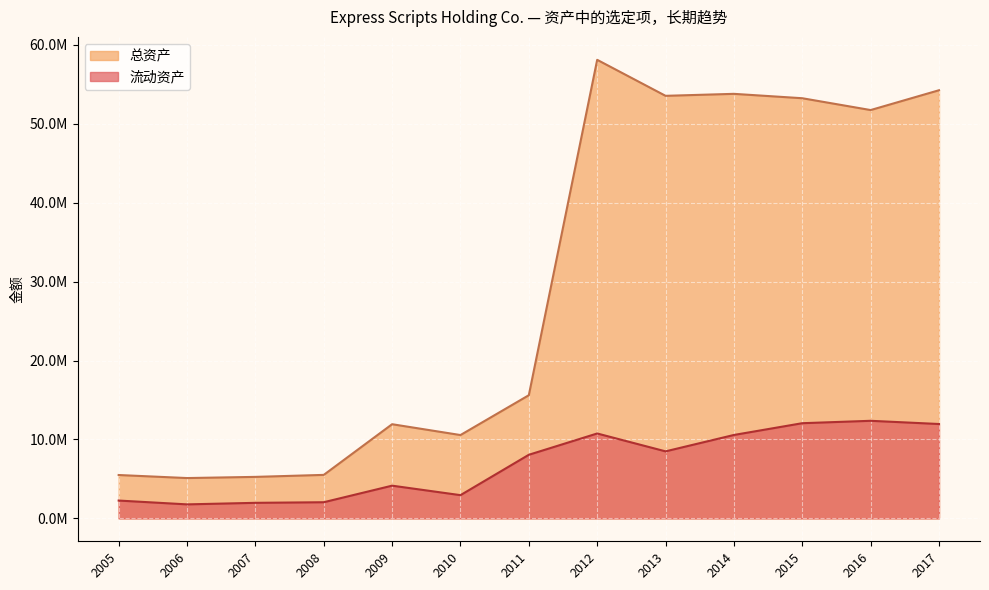

The value of 流动资产 at 2007 is 1967800. True or false?

True